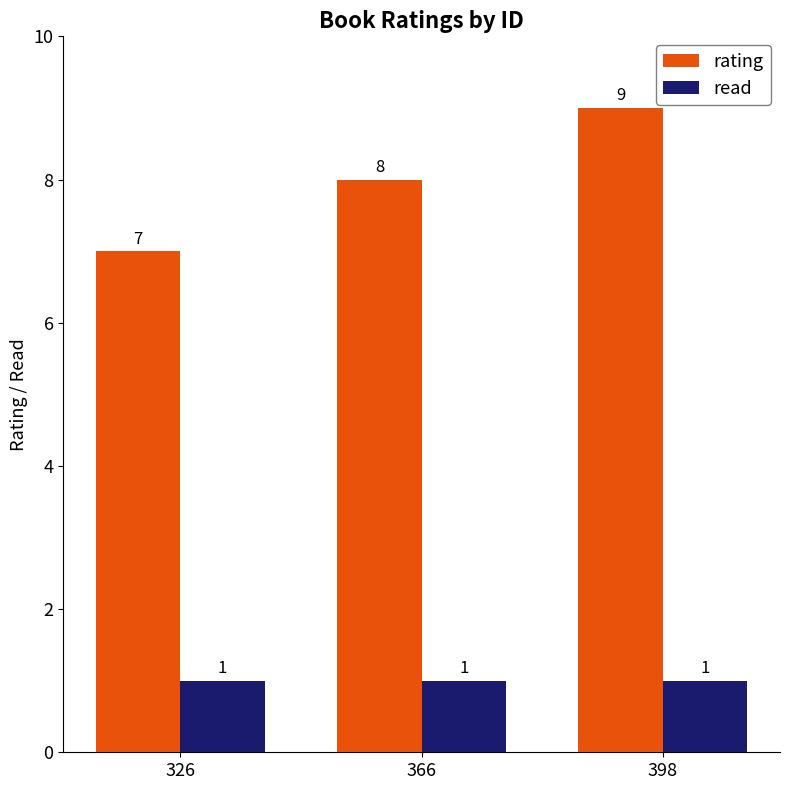

Does the chart contain any negative values?

No